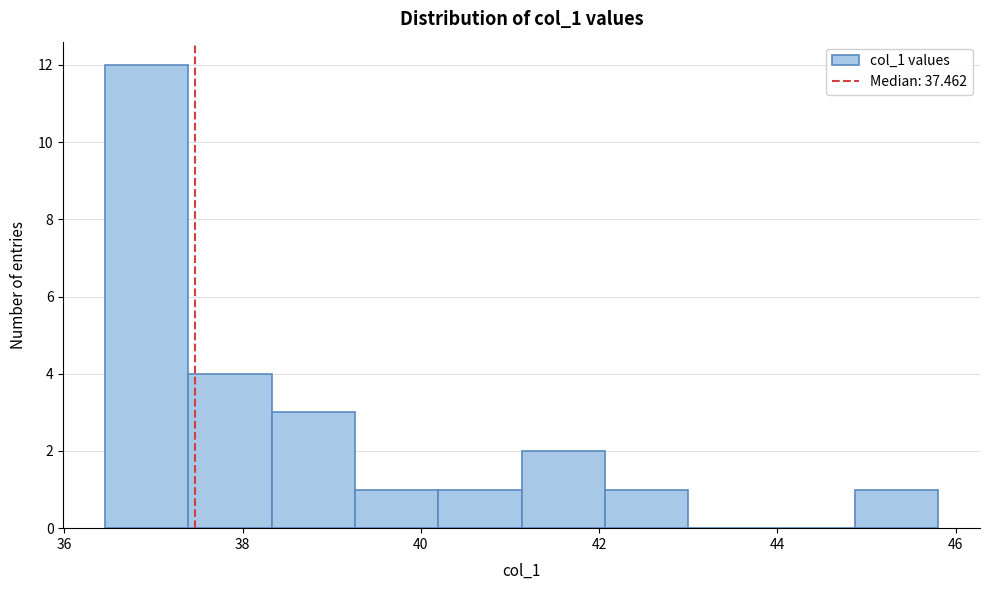

Reading left to right, list every bar in this chart as the range it spans on the x-axis followed by its height. Neither the bar edges nor the heights are printed on the chart, so give them approximately, as read against the axes.

36.4 to 37.4: 12
37.4 to 38.4: 4
38.4 to 39.2: 3
39.2 to 40.2: 1
40.2 to 41.2: 1
41.2 to 42.0: 2
42.0 to 43.0: 1
43.0 to 44.0: 0
44.0 to 44.8: 0
44.8 to 45.8: 1